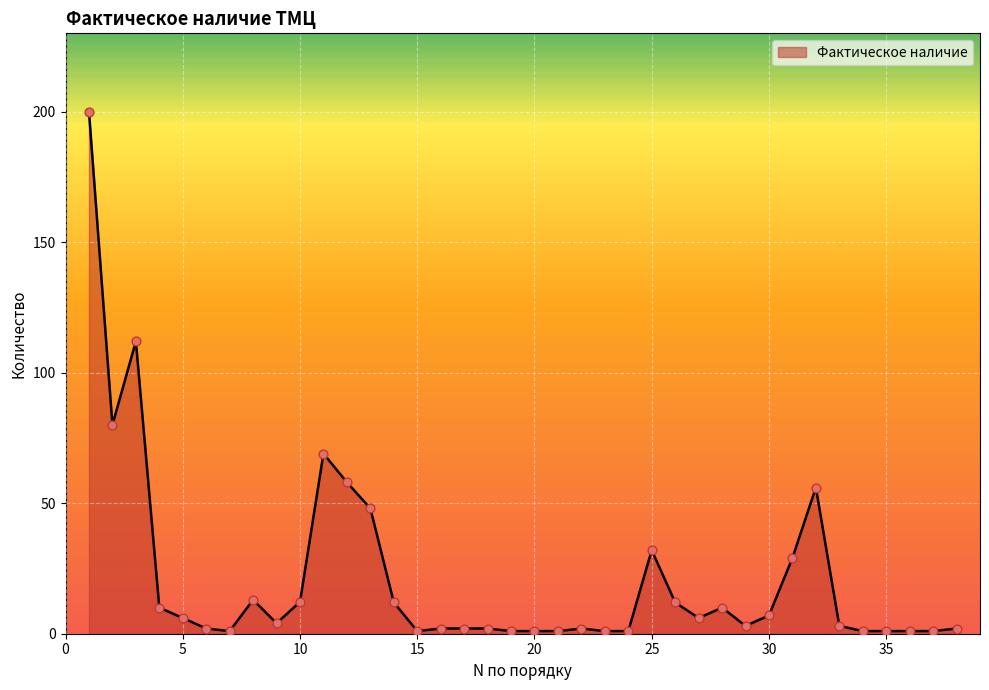

What is the maximum value shown in the chart?

200.0